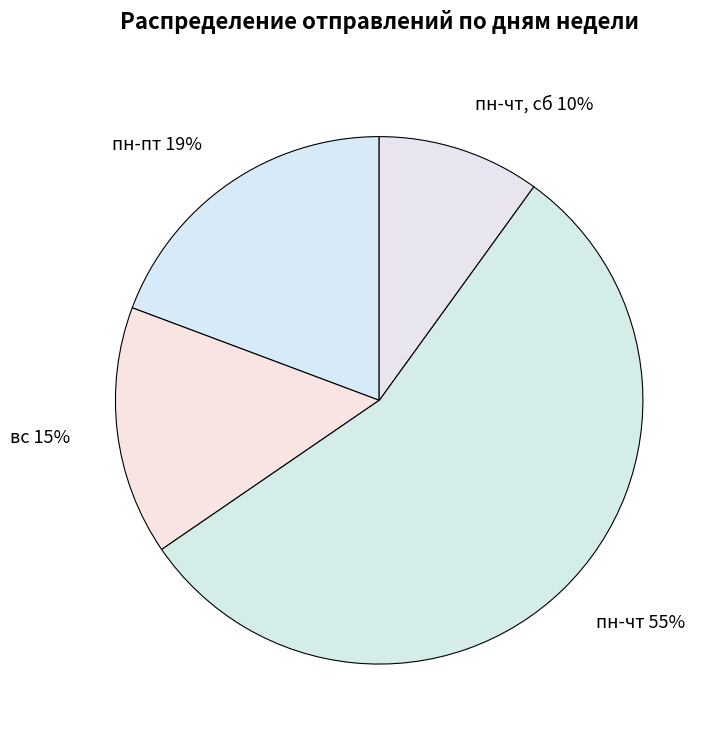

To the nearest percent, what portion does пн-пт represent?

19%